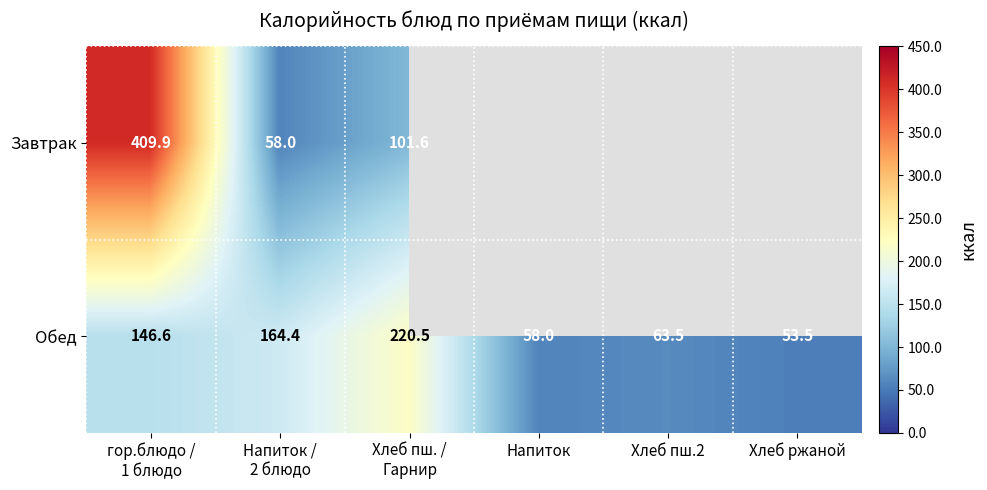

What is the difference between the Обед values at Хлеб ржаной and Напиток?

4.5